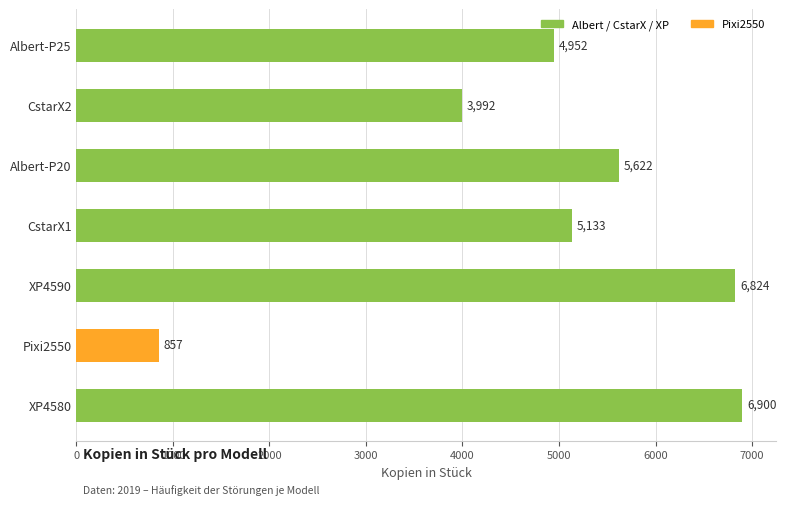

Reading top to bottom, what are all the values shown in this chart?

4952	3992	5622	5133	6824	857	6900